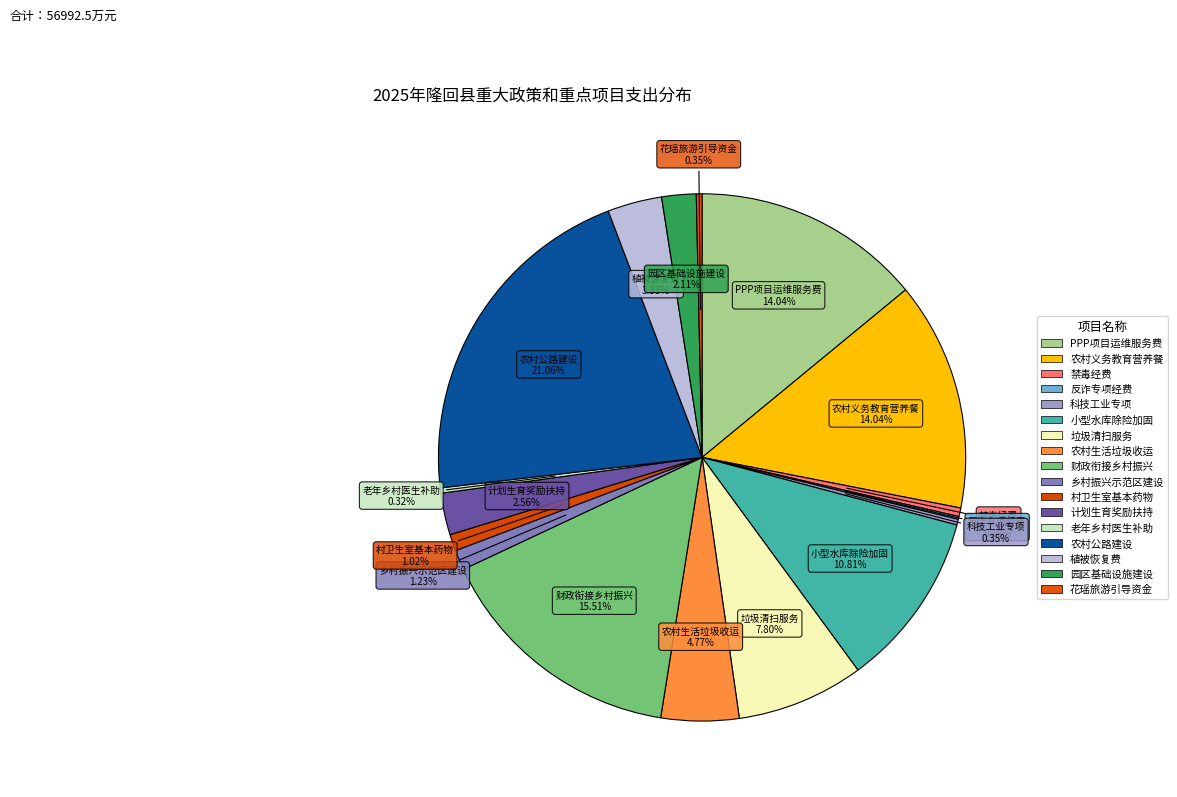

How many slices are in this pie chart?

17